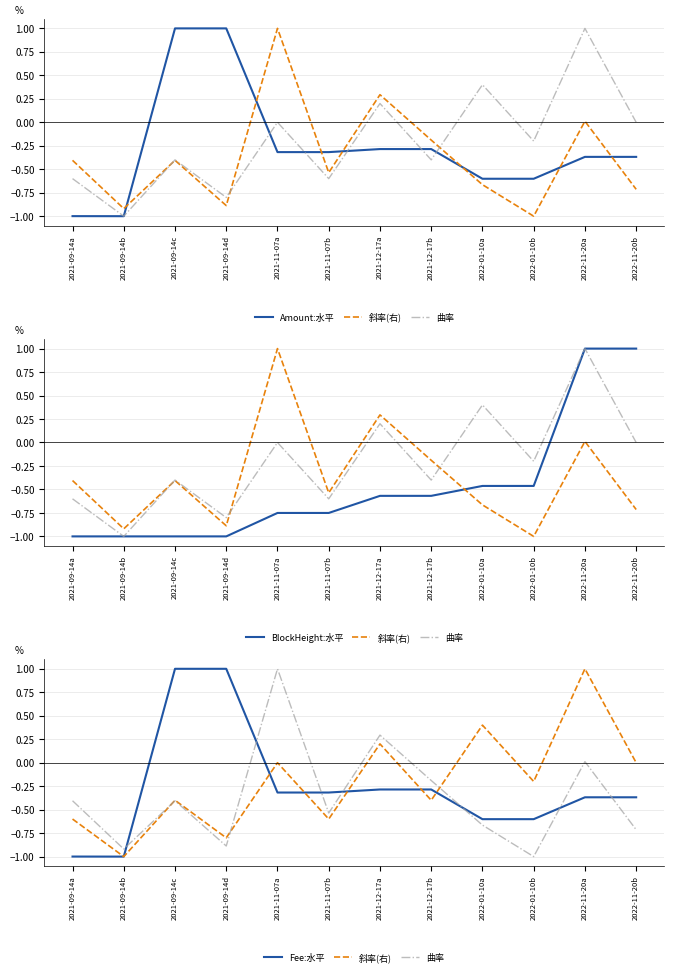

At 2022-01-10a, list the series in order from smallest to largest.

曲率, Amount:水平, Fee:水平, BlockHeight:水平, 斜率(右)